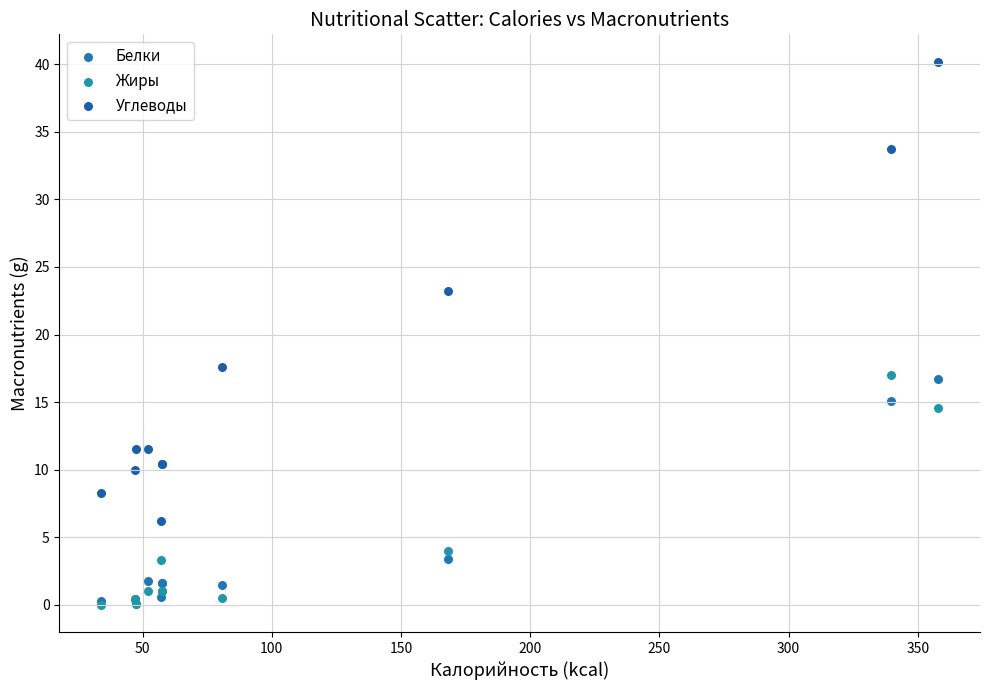

Across all series, what Y value is closest to 20?

17.6